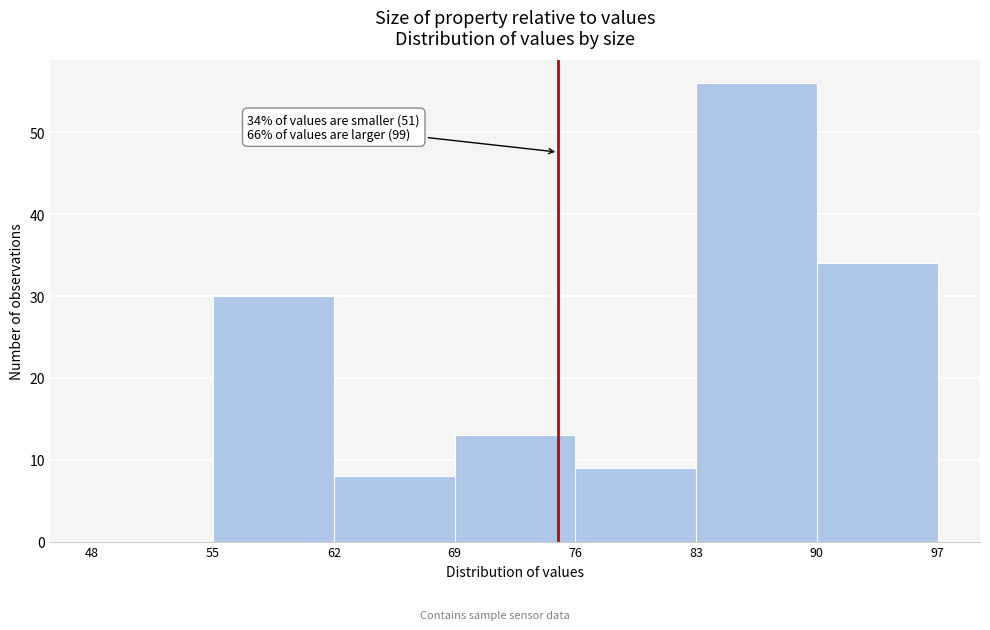

Which range on the x-axis has the tallest bar?

83 to 90